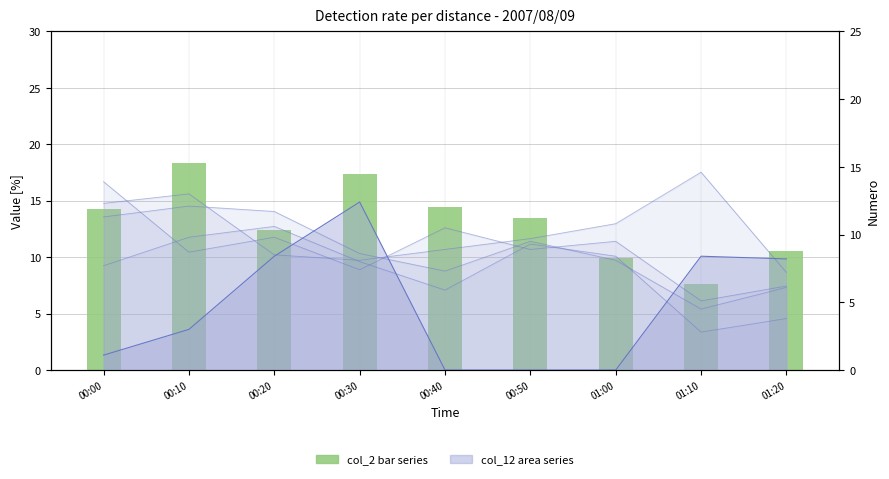

Is it true that the value at 00:20 is 17.2?

False